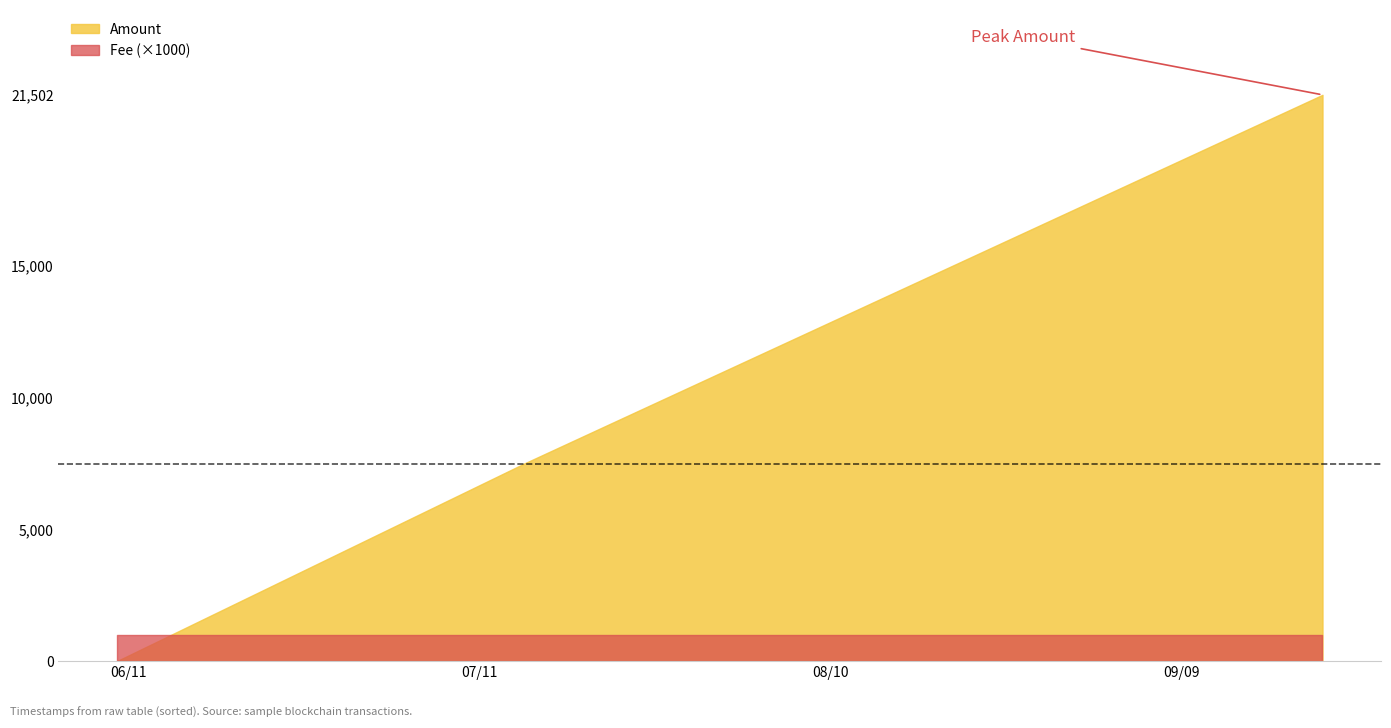

Rank the series by their average value, from highest to lowest.

Amount, Fee (×1000)